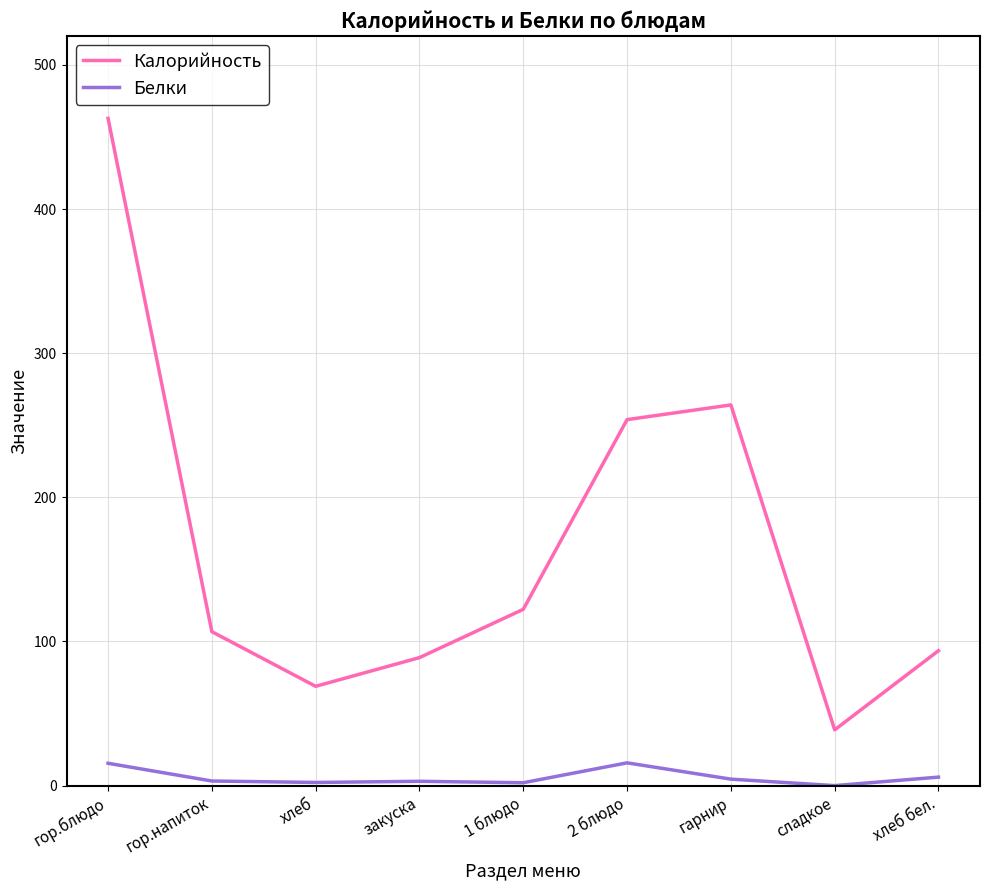

What is the maximum value shown in the chart?

462.9